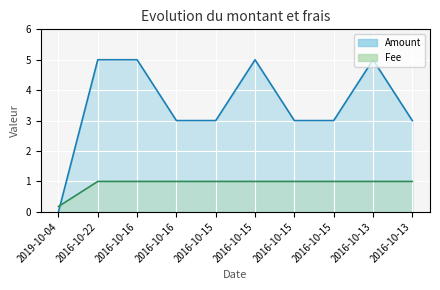

After their last crossing, which series has the higher values: Amount or Fee?

Amount